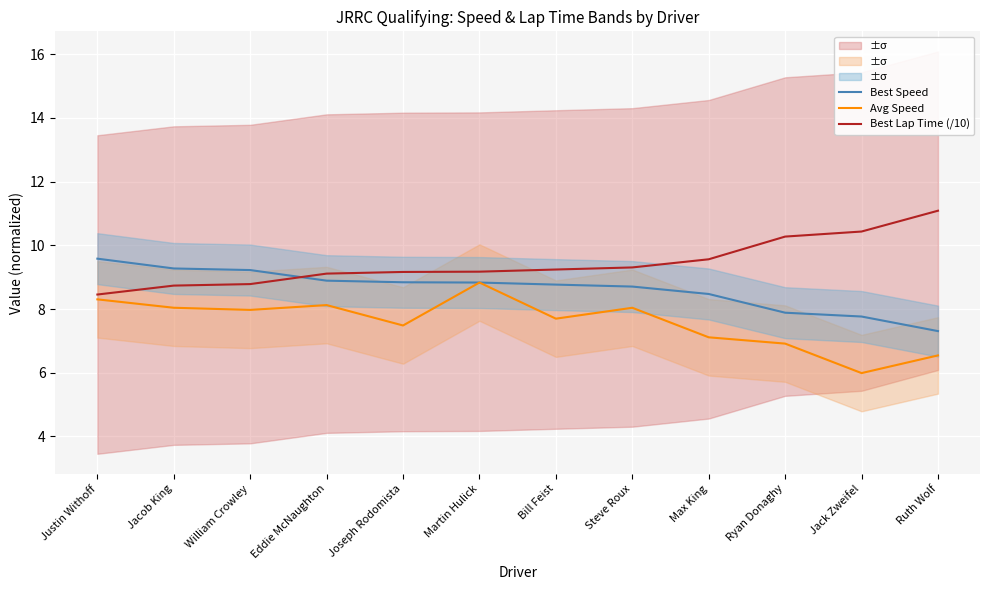

What is the lowest value of the Best Lap Time (/10) series?

8.5